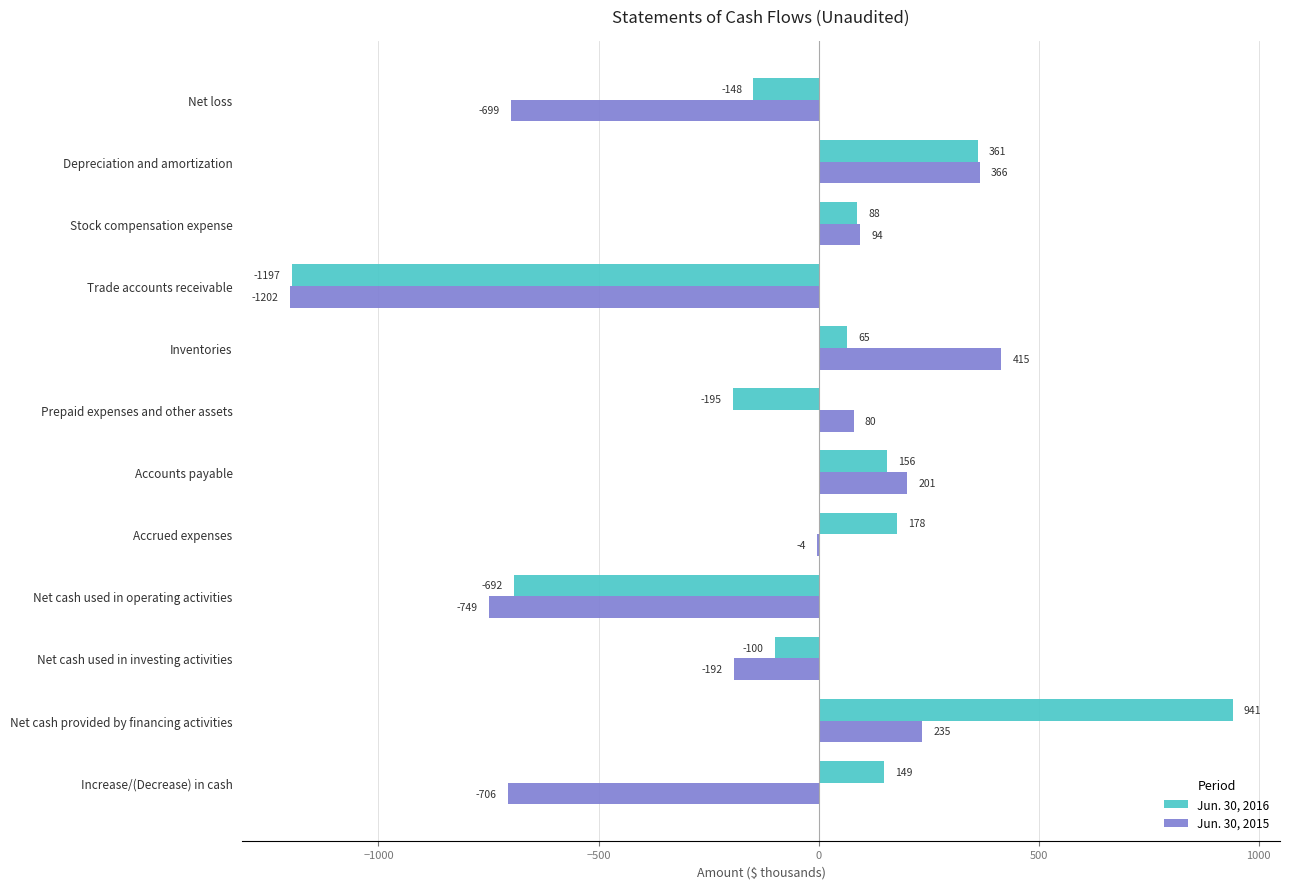

What is the total value across all series at Net cash used in investing activities?

-292